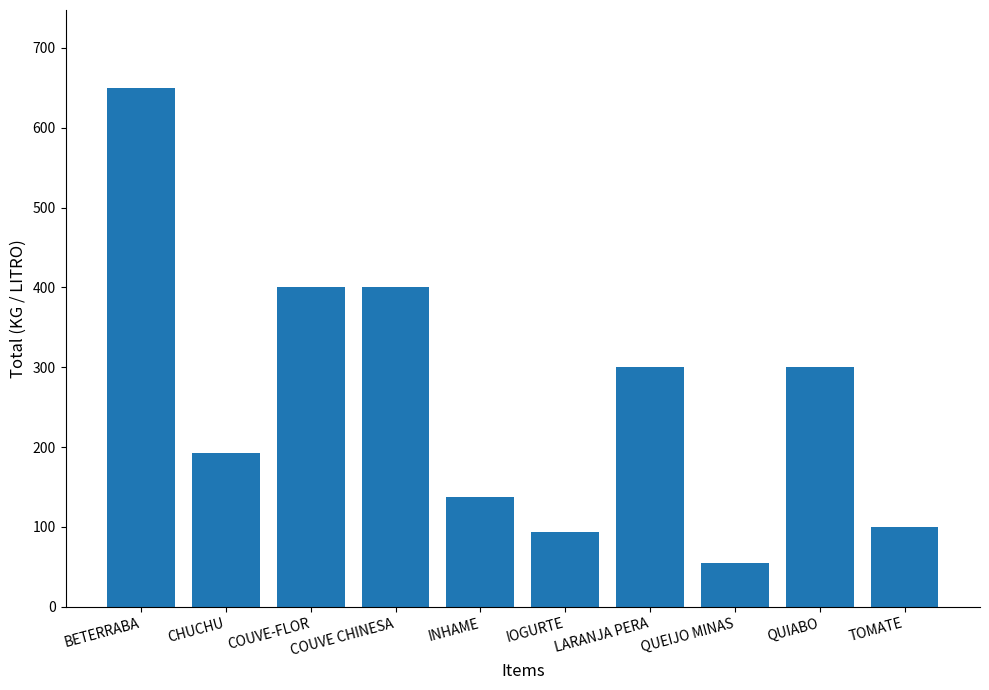

Count the number of categories in the chart.

10